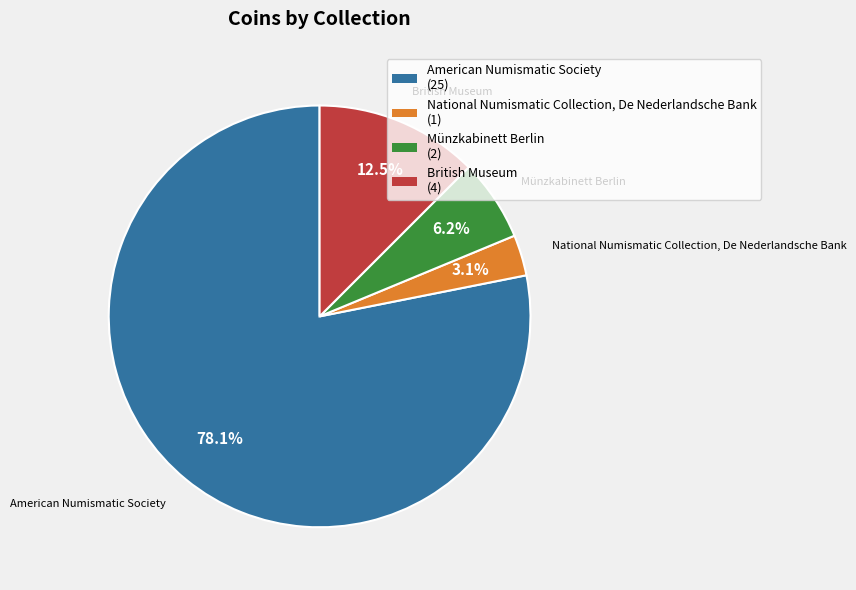

How many segments does this pie chart have?

4